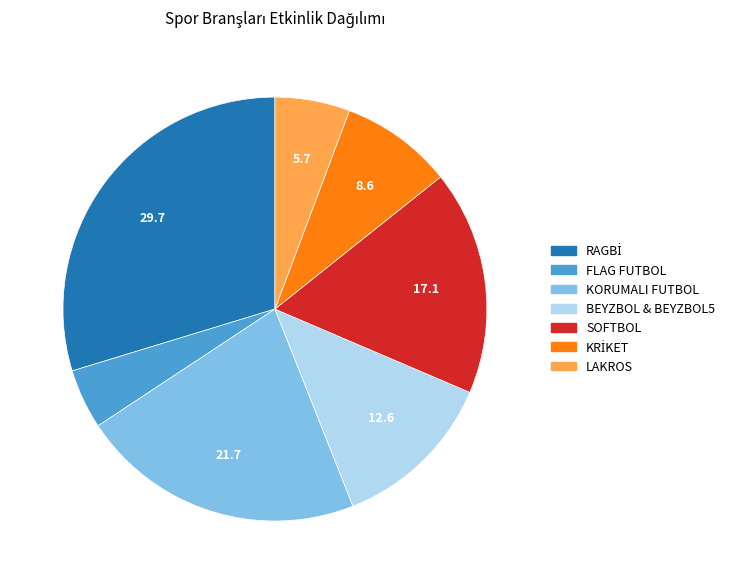

Does FLAG FUTBOL account for over 50% of the chart?

No